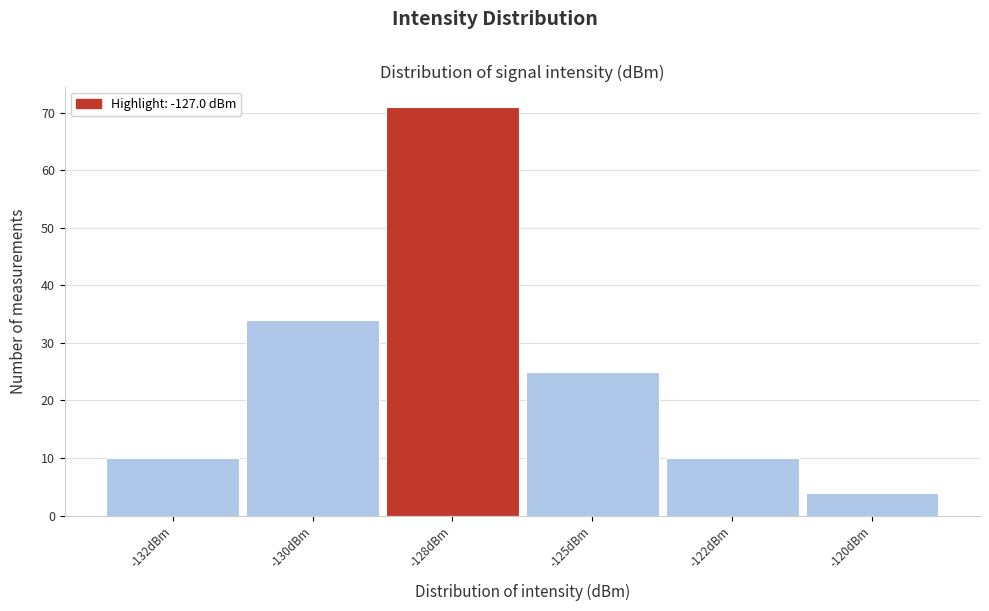

Reading left to right, transcribe all the data shown in this chart.

-132dBm=10	-130dBm=34	-128dBm=71	-125dBm=25	-122dBm=10	-120dBm=4